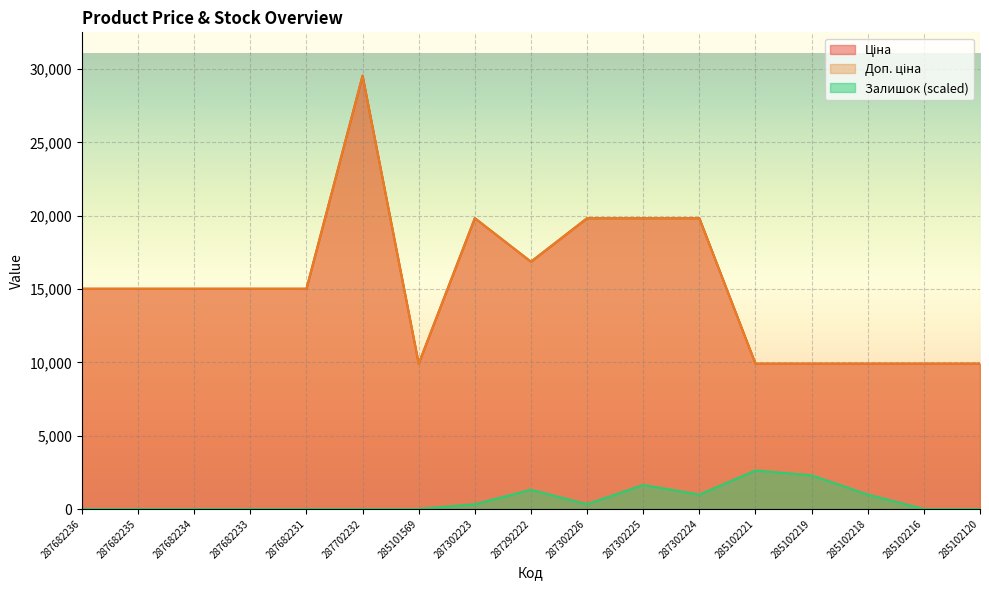

What is the difference between the Залишок values at 287292222 and 287682231?

1313.3